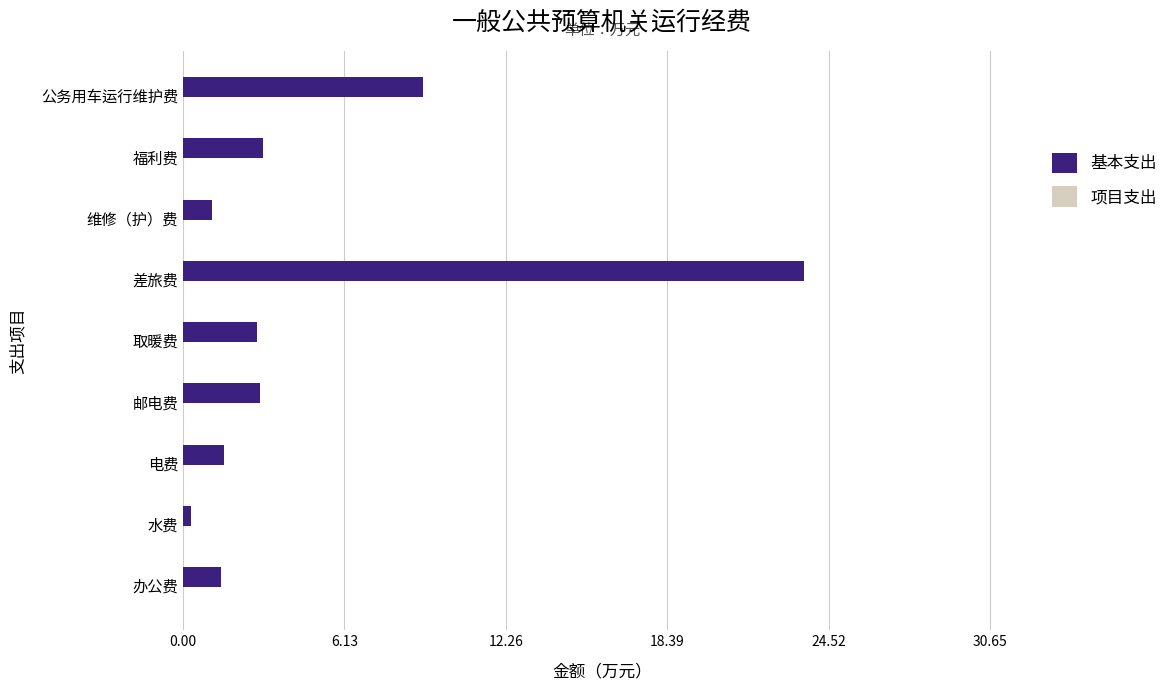

Approximately how many times larger is the value at 办公费 compared to 电费?

0.9